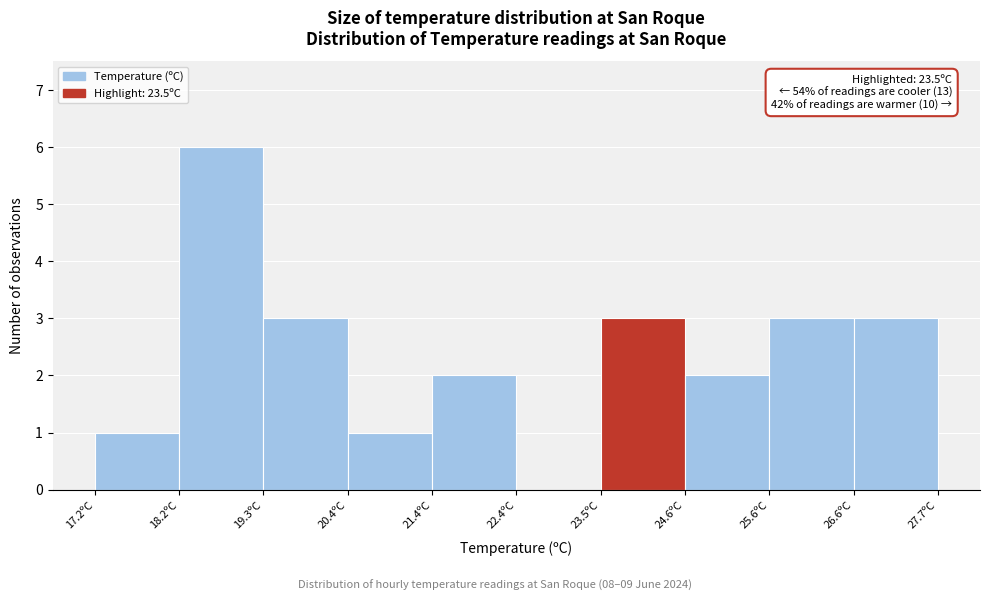

Which range on the x-axis has the tallest bar?

18.25 to 19.30